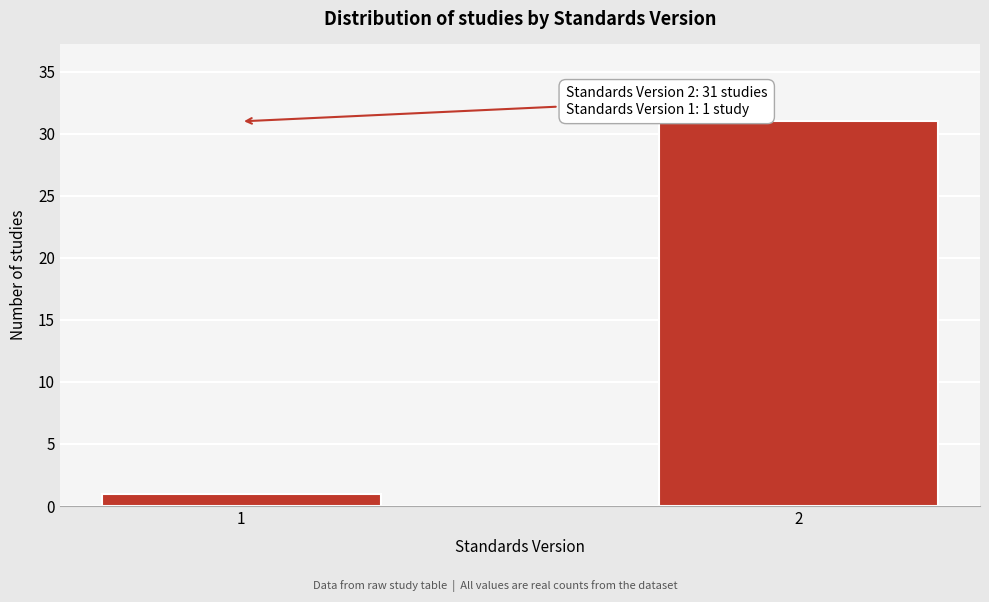

Reading left to right, extract all data points from this chart.

1=1	2=31